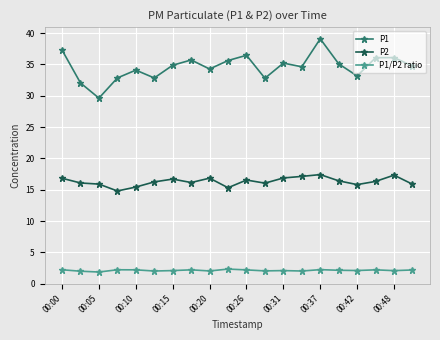

What is the greatest value displayed?

39.1